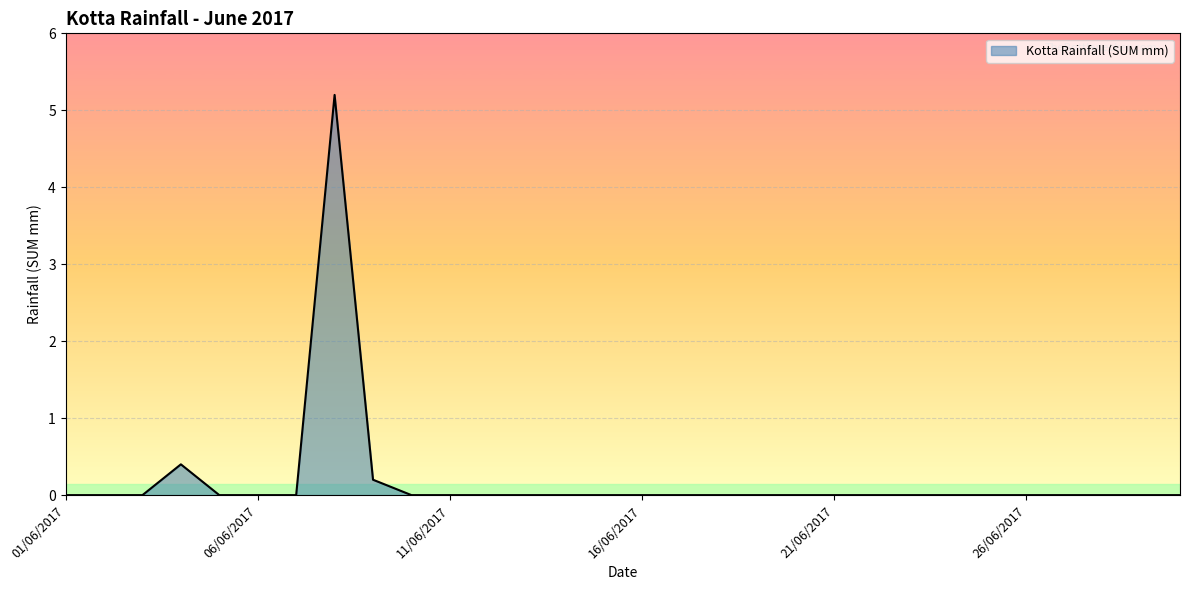

What is the sum of all values?

5.8